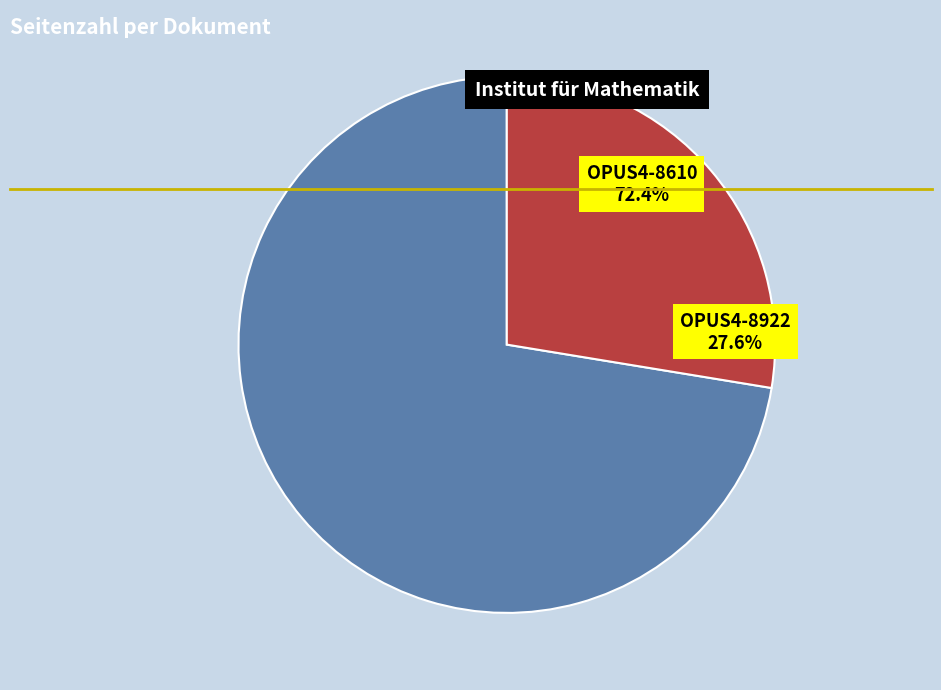

Rank the categories by value from lowest to highest.

OPUS4-8922, OPUS4-8610